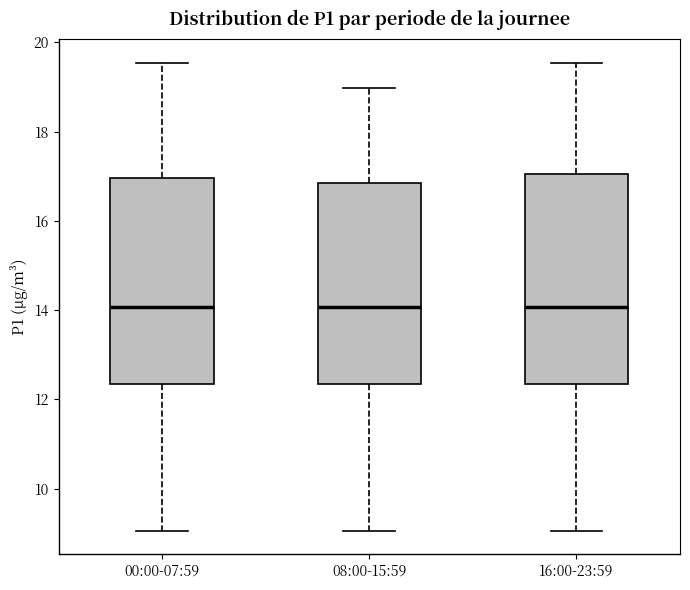

Where does the median line of the box for 00:00-07:59 sit on the y-axis? The values are not printed on the chart, so give them approximately, as read against the axis.

14.0